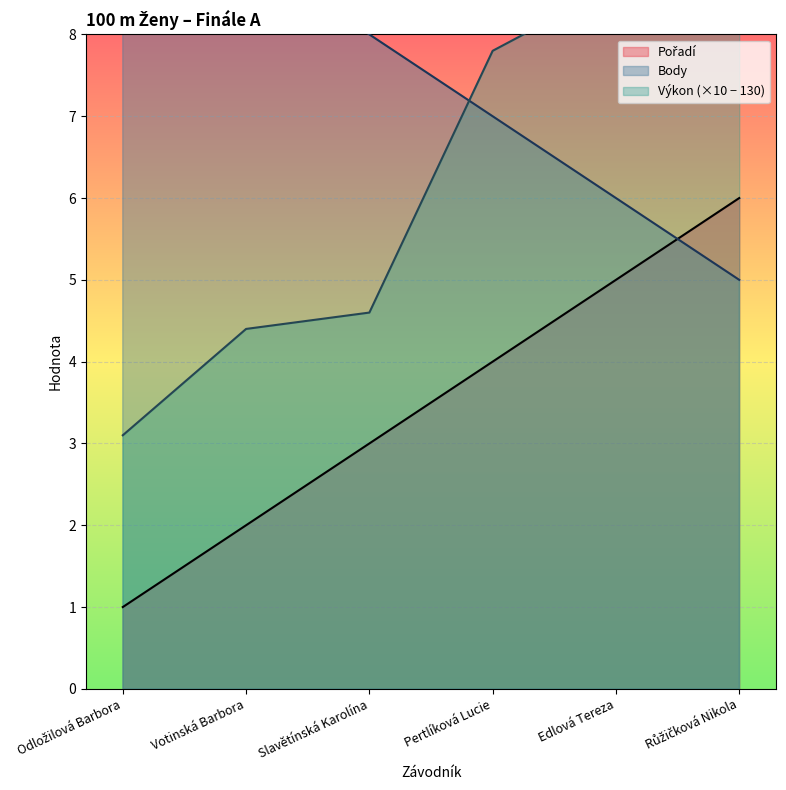

At Edlová Tereza, list the series in order from smallest to largest.

Pořadí, Body, Výkon